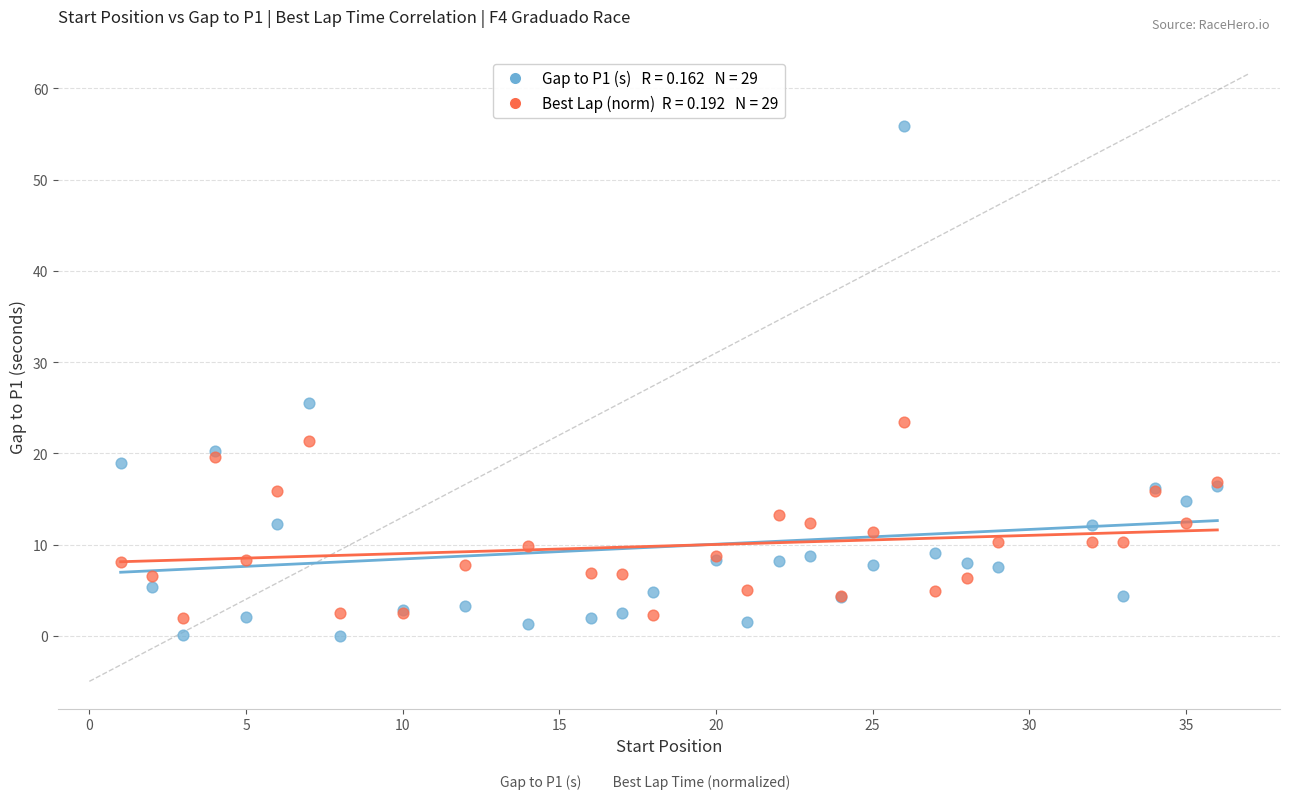

Across all series, what Y value is closest to 27?

25.6